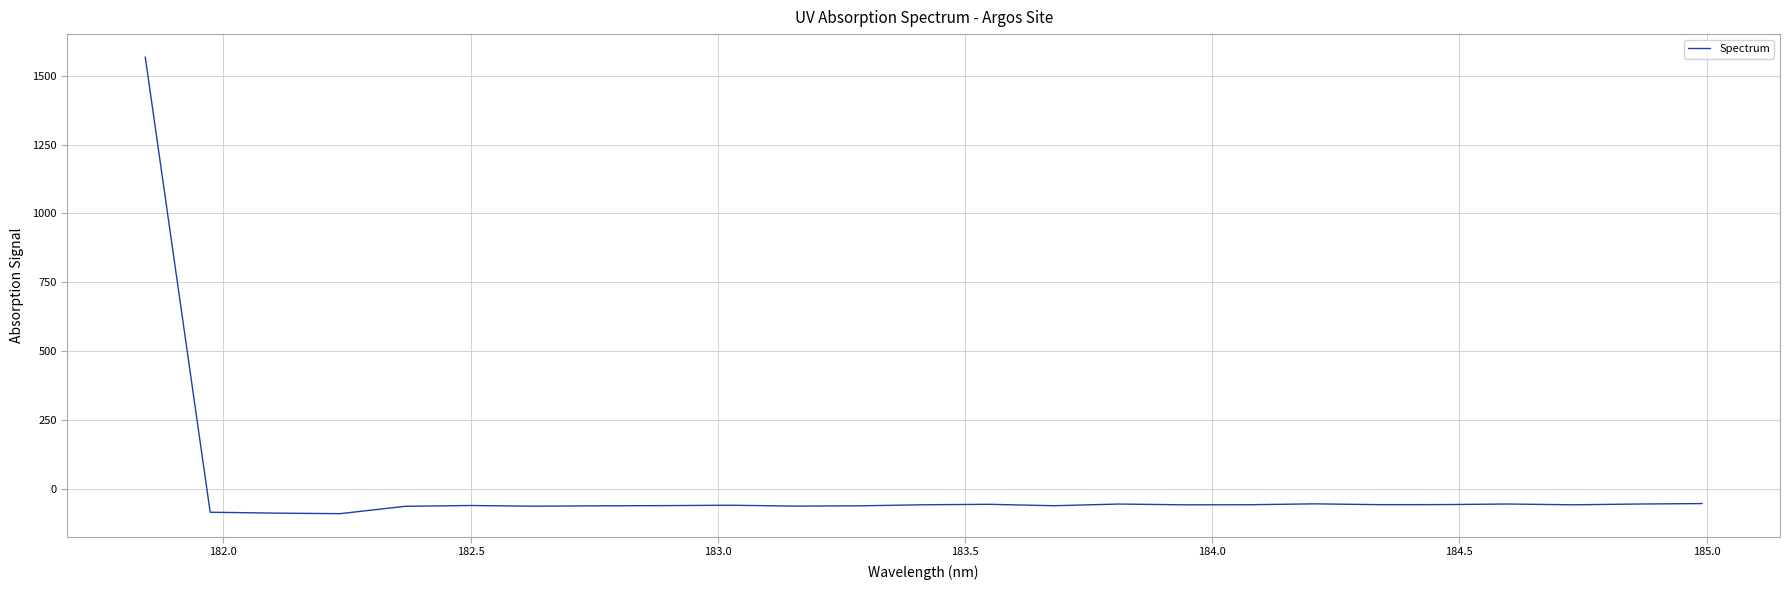

What is the smallest value displayed?

-89.6